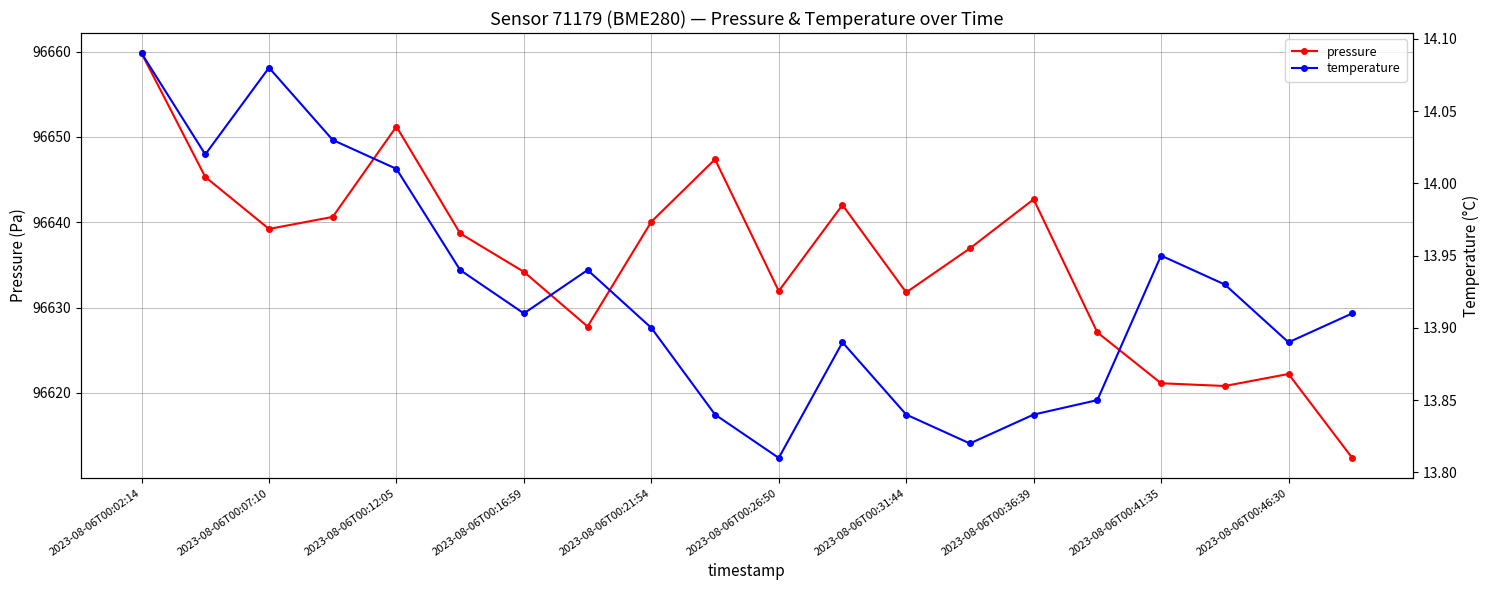

True or false: temperature and pressure intersect in this chart.

False